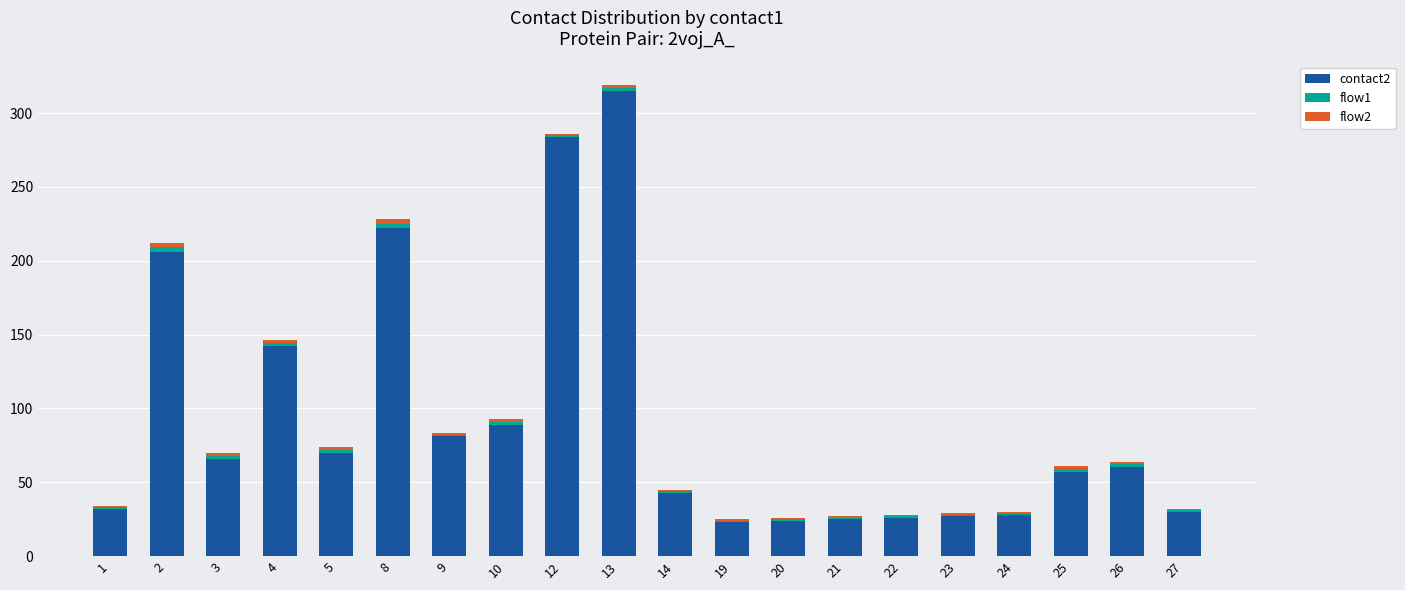

What is the total value across all series at 23?

29